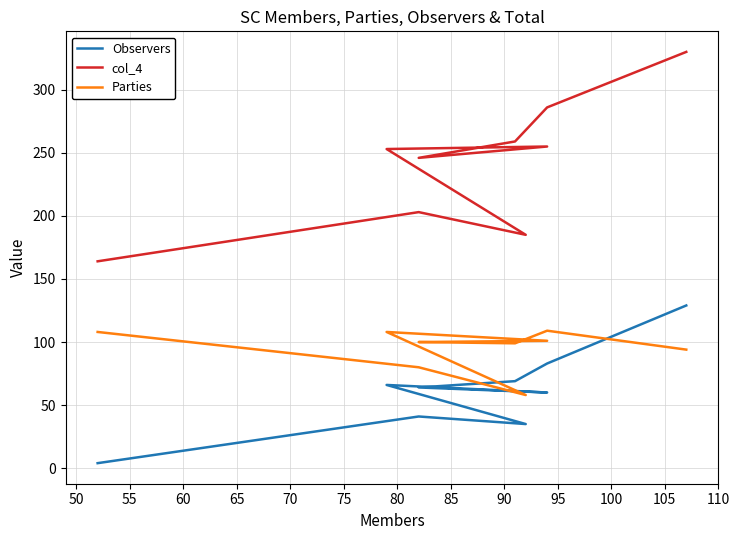

Which has a higher value, 60 or 75?

75